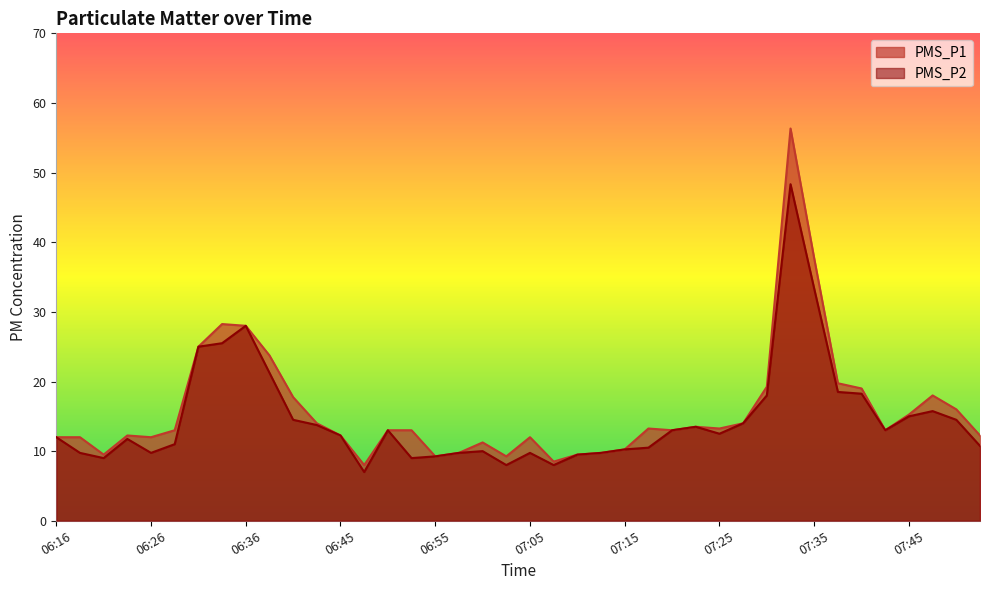

Where does the PMS_P1 series first go above 13?

06:31